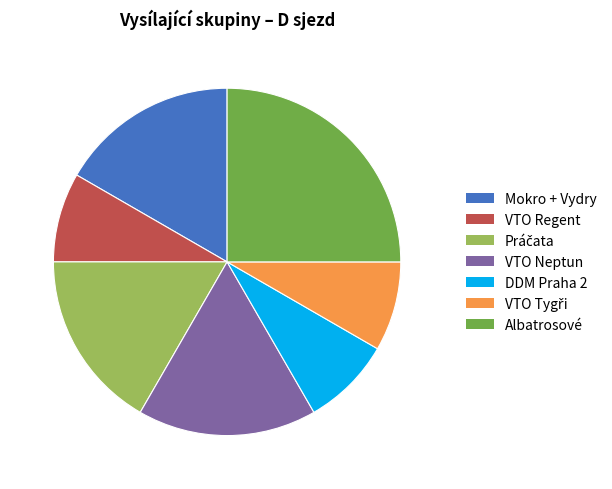

Which slice is the largest?

Albatrosové